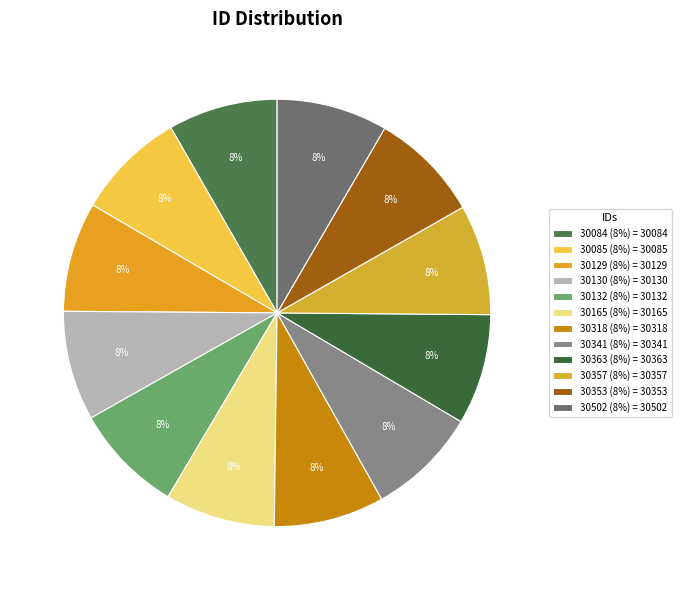

Combined, do 30357 and 30318 account for over 50%?

No